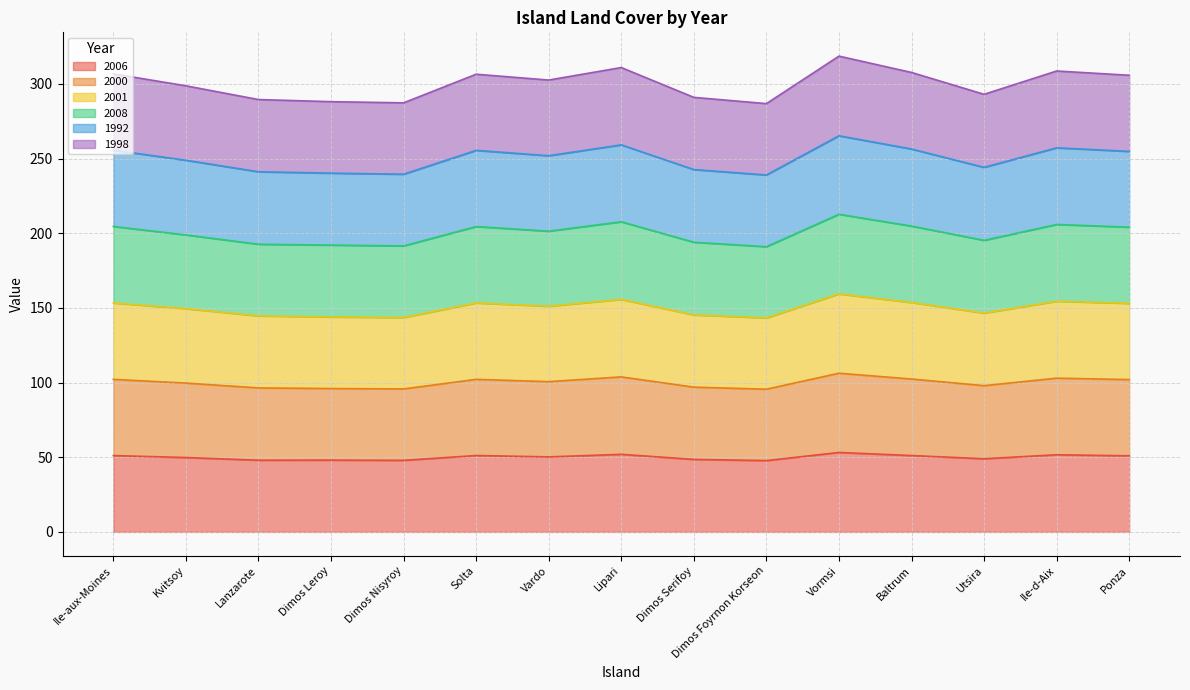

True or false: 2000 and 1992 cross at least once.

False